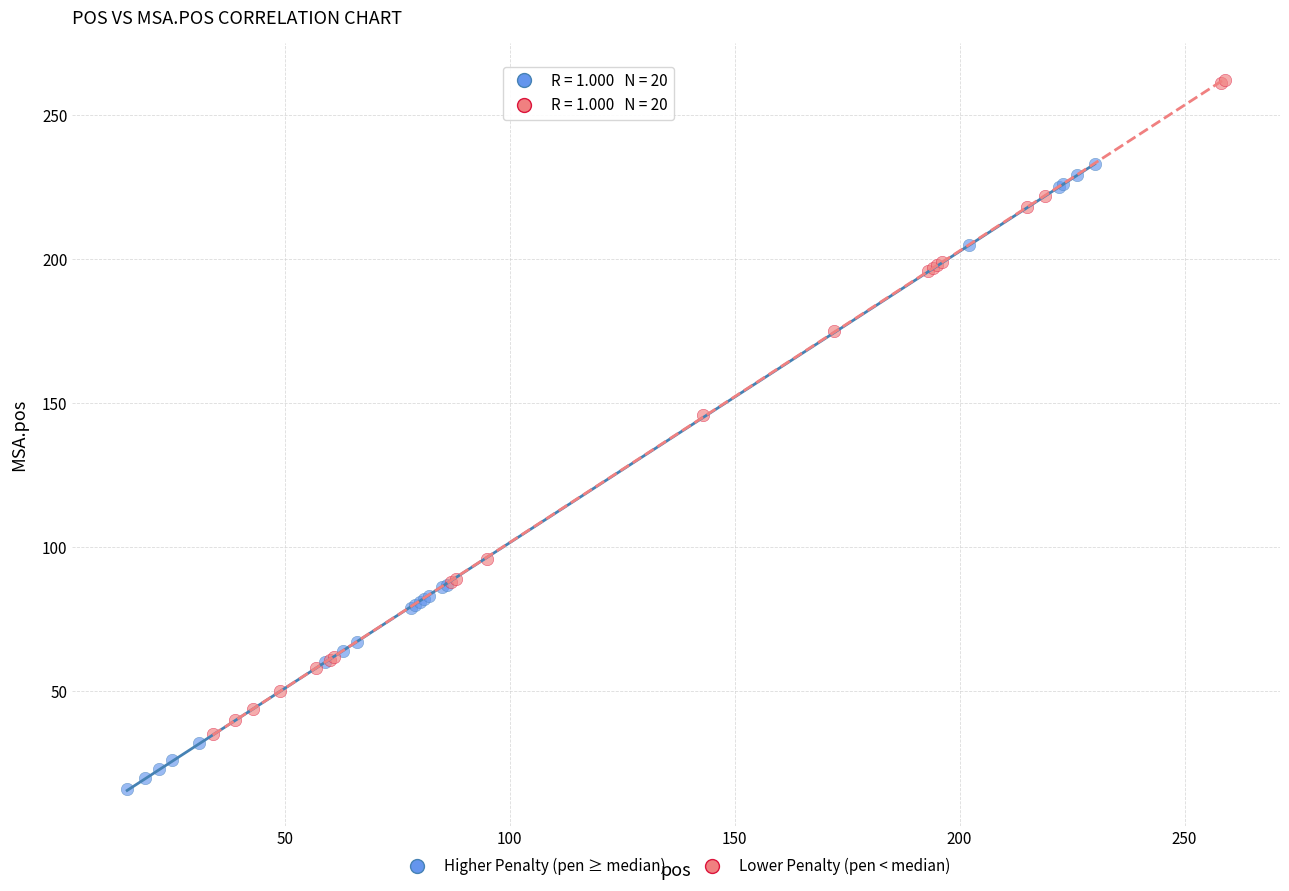

Which series reaches the maximum Y coordinate?

Lower Penalty (pen < median)